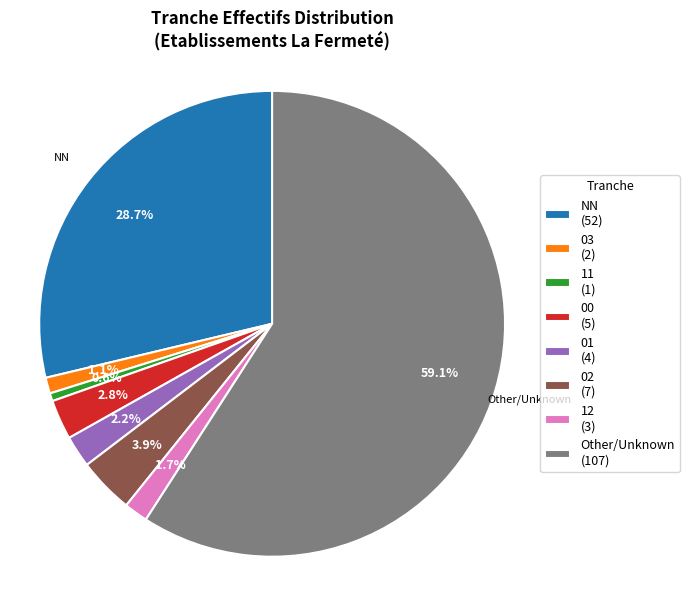

Rank the categories by value from highest to lowest.

Other/Unknown (107), NN (52), 02 (7), 00 (5), 01 (4), 12 (3), 03 (2), 11 (1)